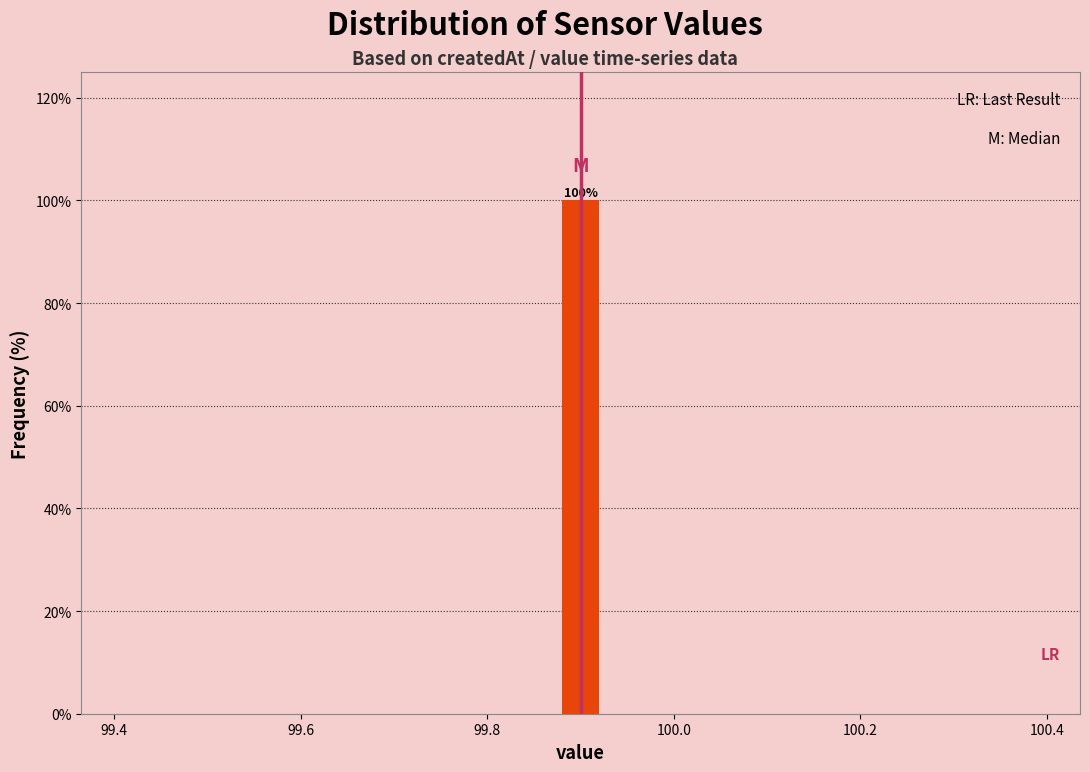

Read against the x-axis, roughly where is the centre of the tallest bar?

99.90